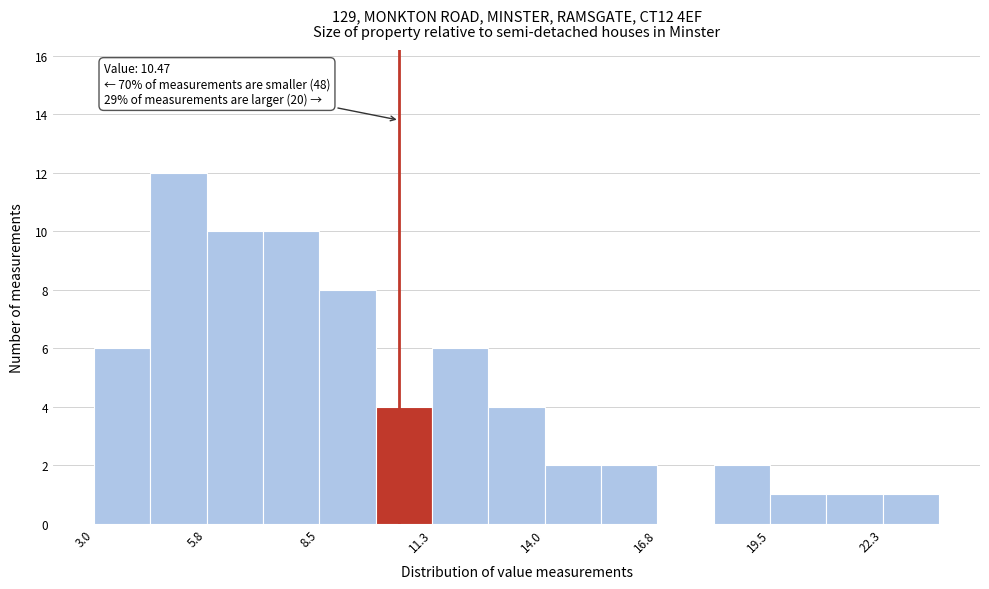

Around what value on the x-axis is the tallest bar? Give the approximate position of its centre, as read against the axis.

5.0